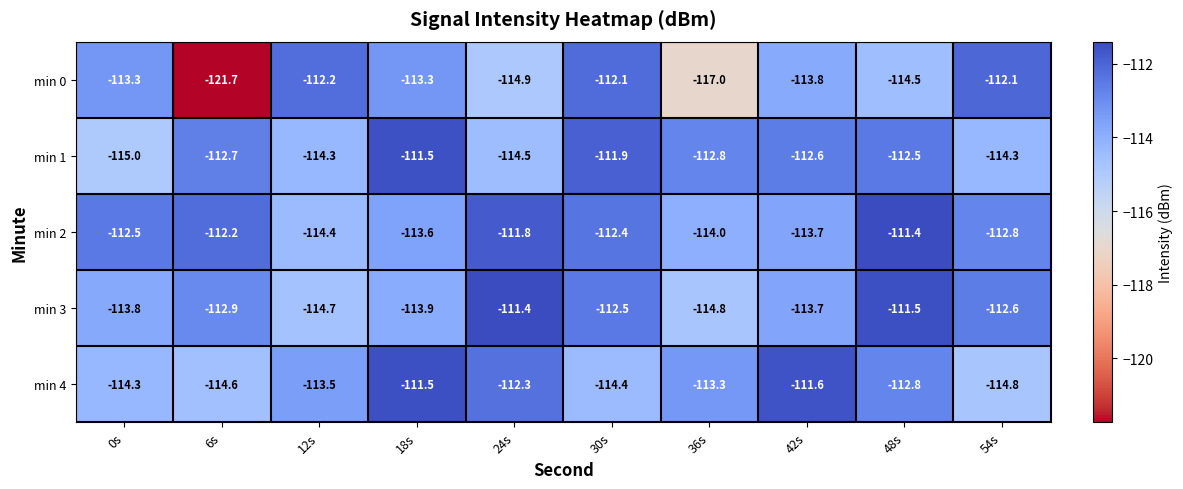

What is the difference between the maximum and minimum values in the min 0 series?

9.6